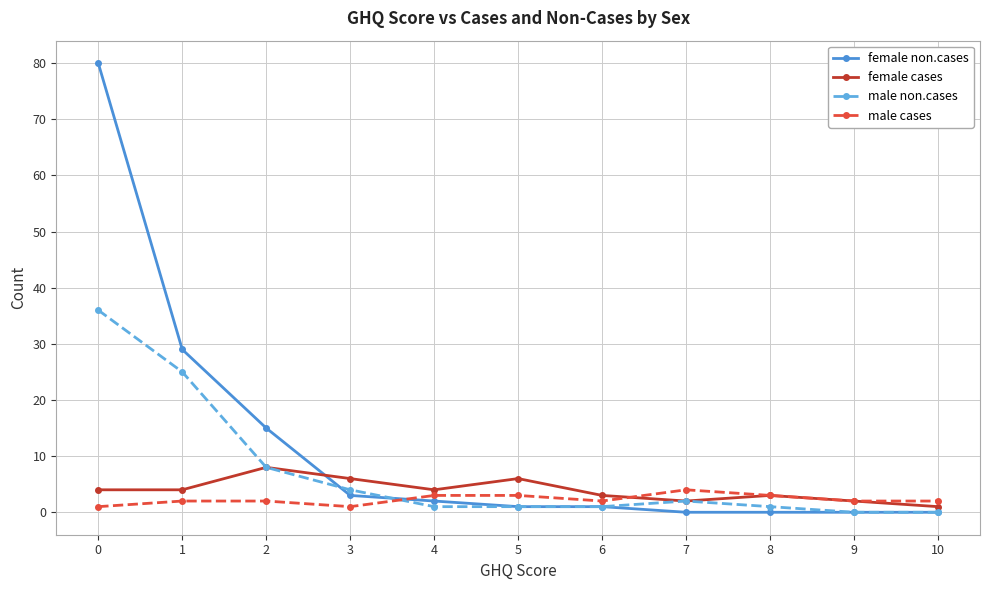

Does the chart display data point markers on the line(s)?

Yes